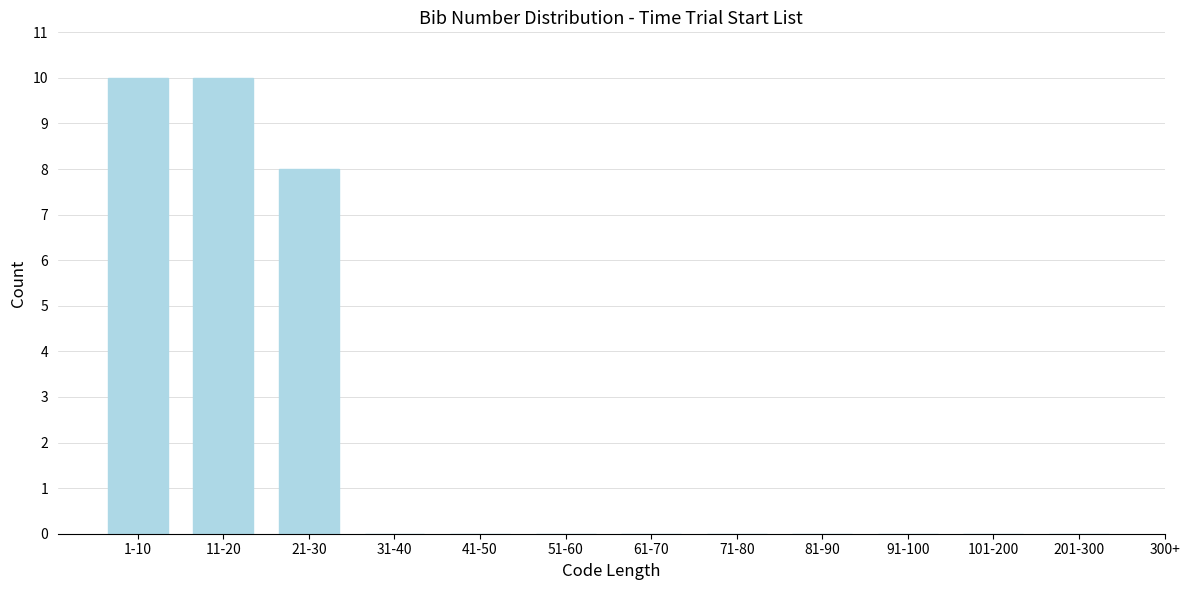

Reading left to right, list all the values displayed in this chart.

1-10=10	11-20=10	21-30=8	31-40=0	41-50=0	51-60=0	61-70=0	71-80=0	81-90=0	91-100=0	101-200=0	201-300=0